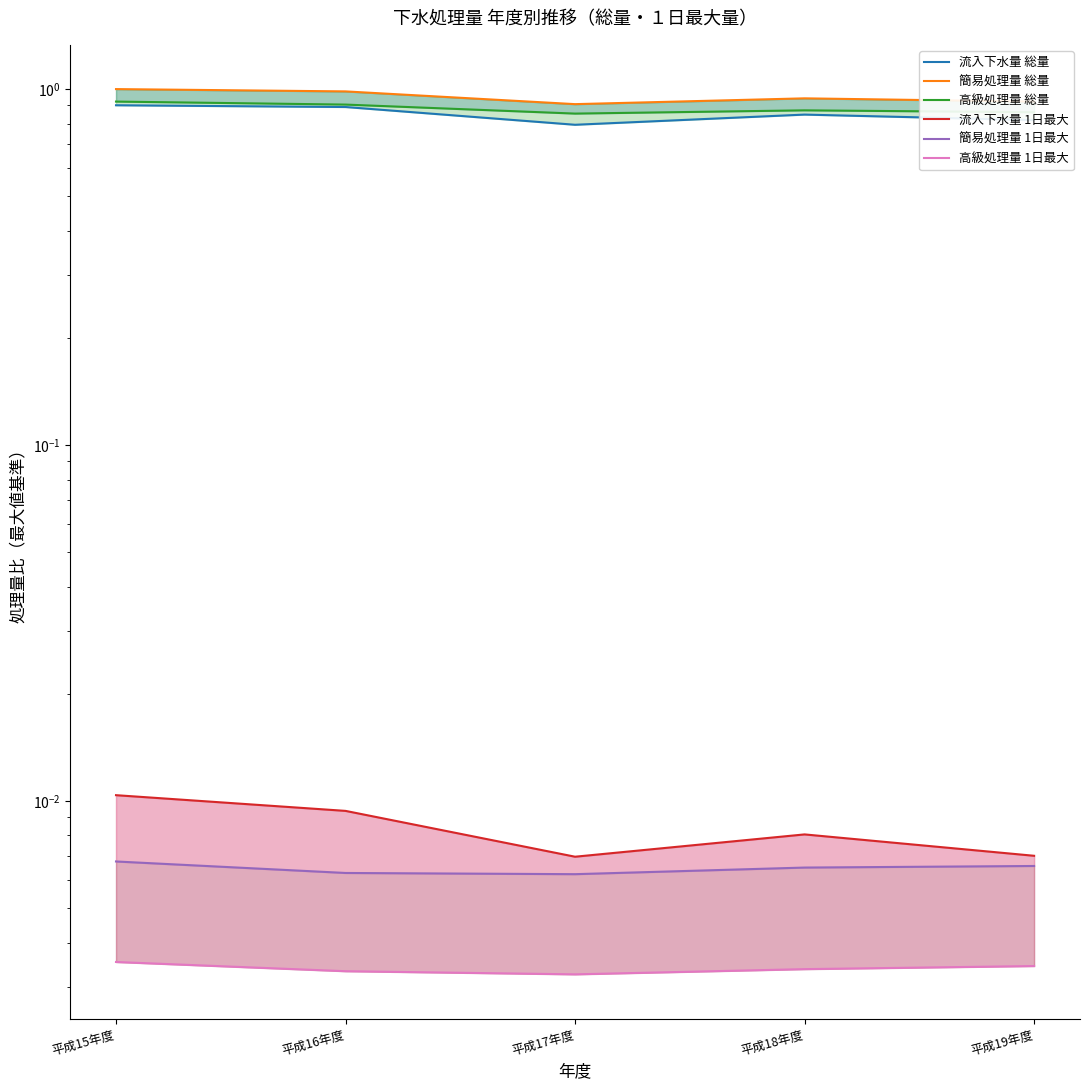

What are all the series names shown in the legend?

流入下水量 総量, 簡易処理量 総量, 高級処理量 総量, 流入下水量 1日最大, 簡易処理量 1日最大, 高級処理量 1日最大